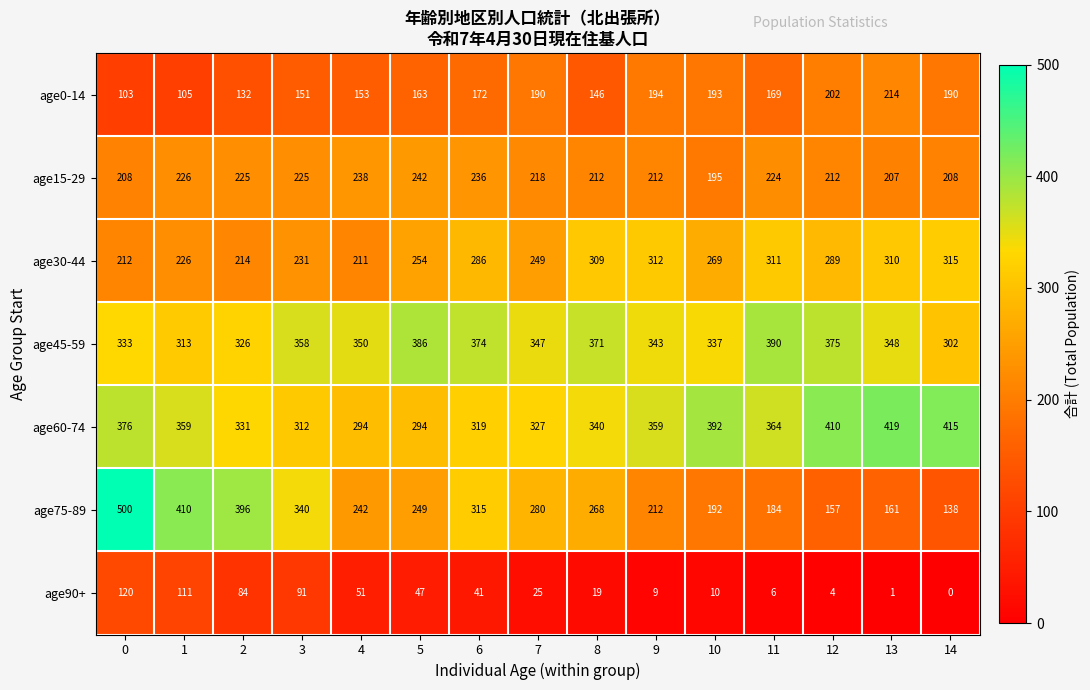

Where is age90+ nearest to the value 60?

4